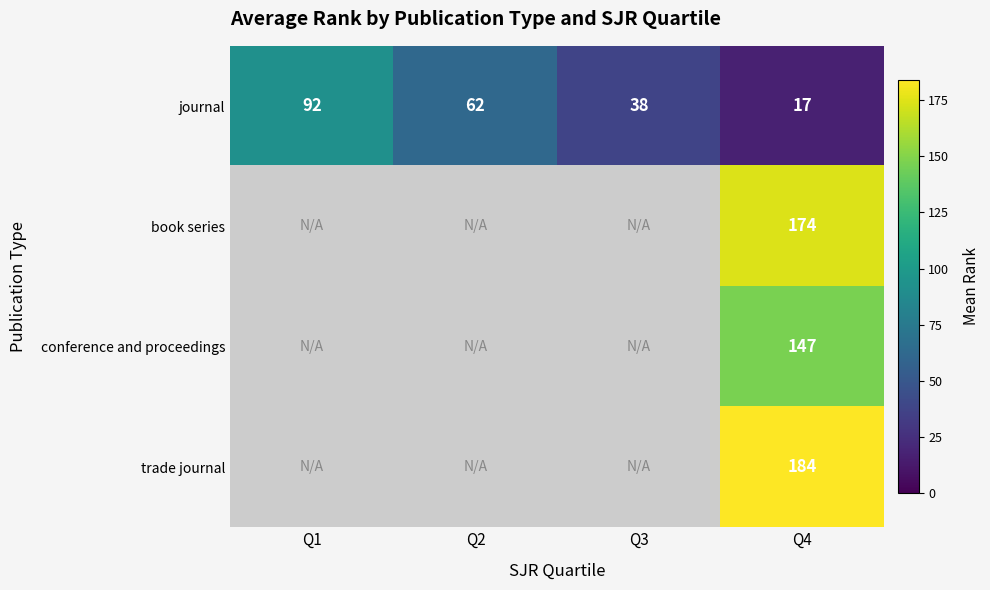

What is the spread (max minus min) of values at Q4?

167